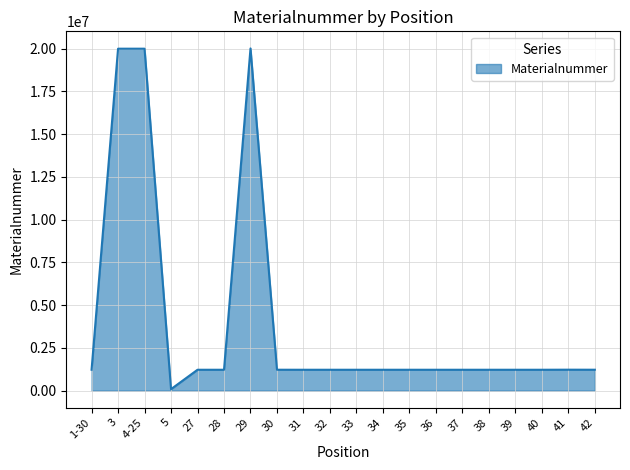

What is the difference between the maximum and minimum values?

19928996